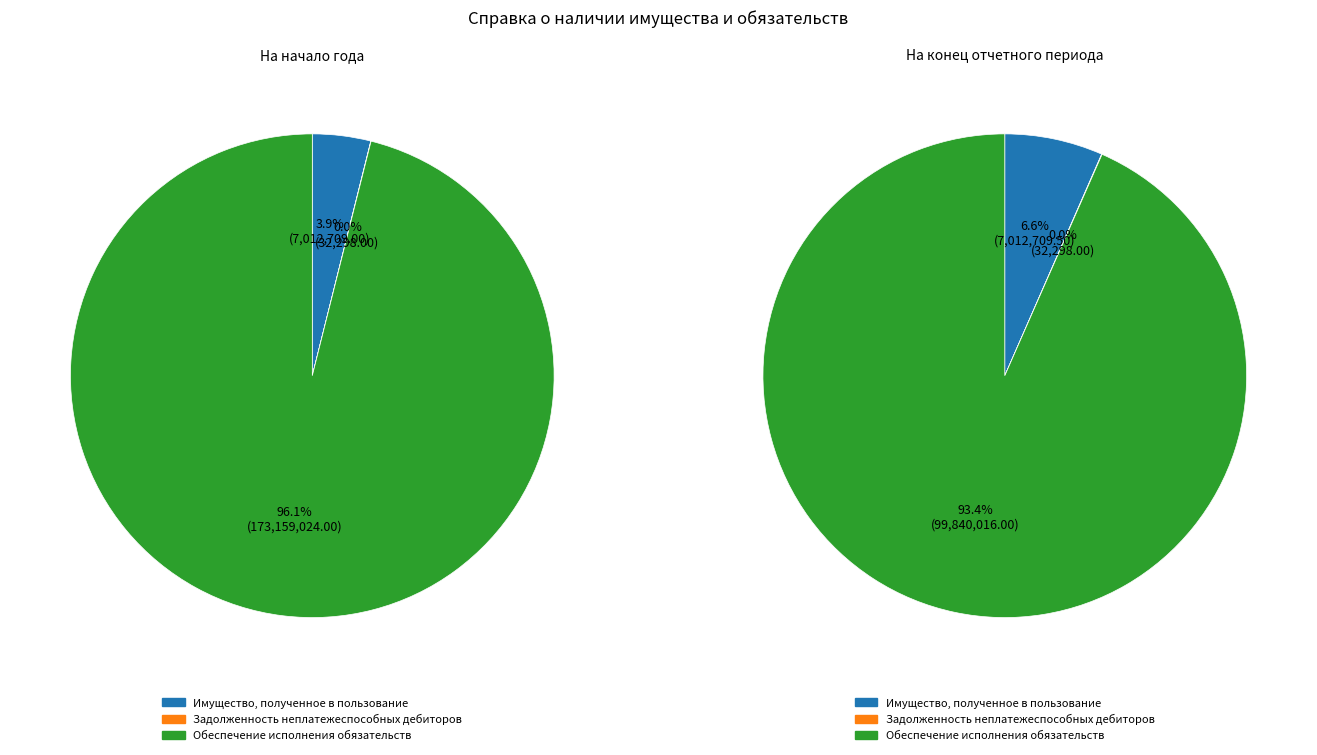

Which category has the biggest portion of the pie?

Обеспечение исполнения обязательств